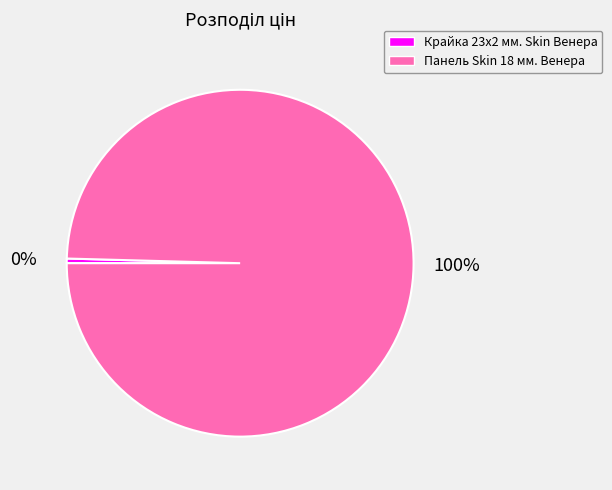

Rank the categories by value from lowest to highest.

Крайка 23x2 мм. Skin Венера, Панель Skin 18 мм. Венера